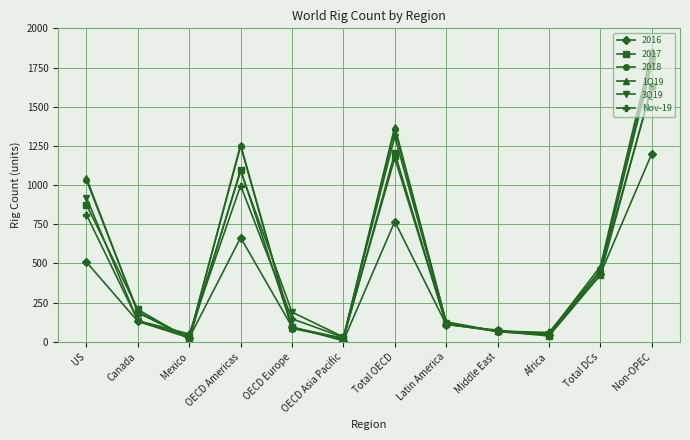

True or false: 2018 has more than 2 interior local peaks.

False